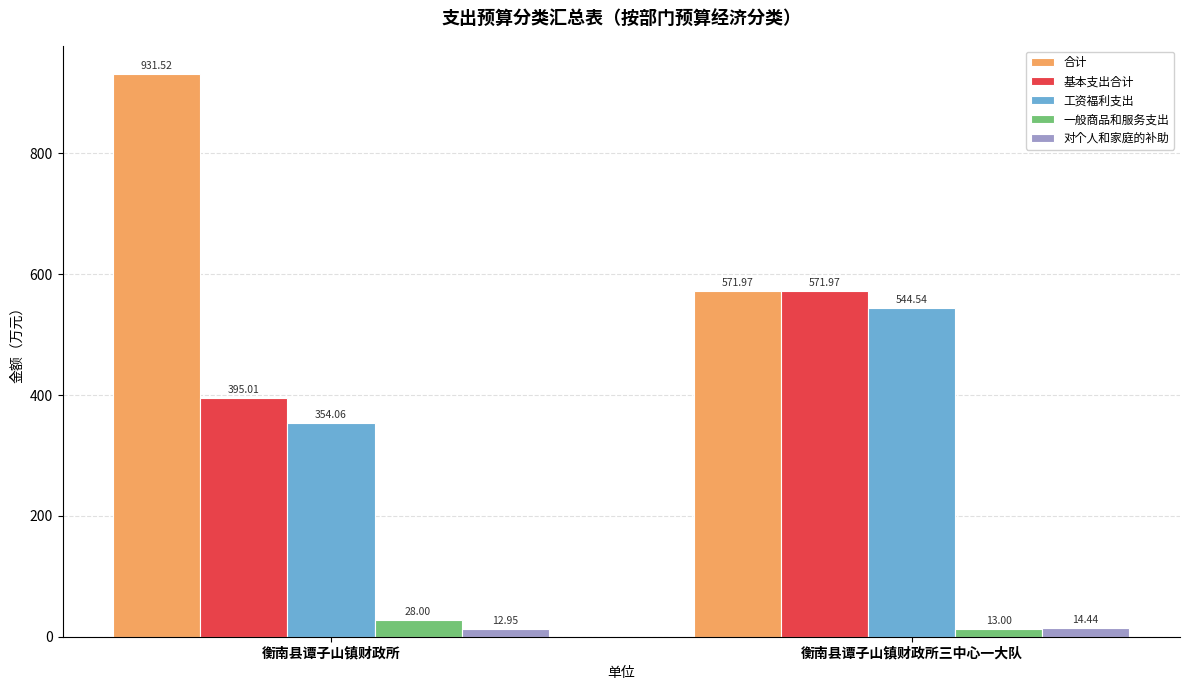

The 对个人和家庭的补助 series shows 12.9 at 衡南县谭子山镇财政所. True or false?

True